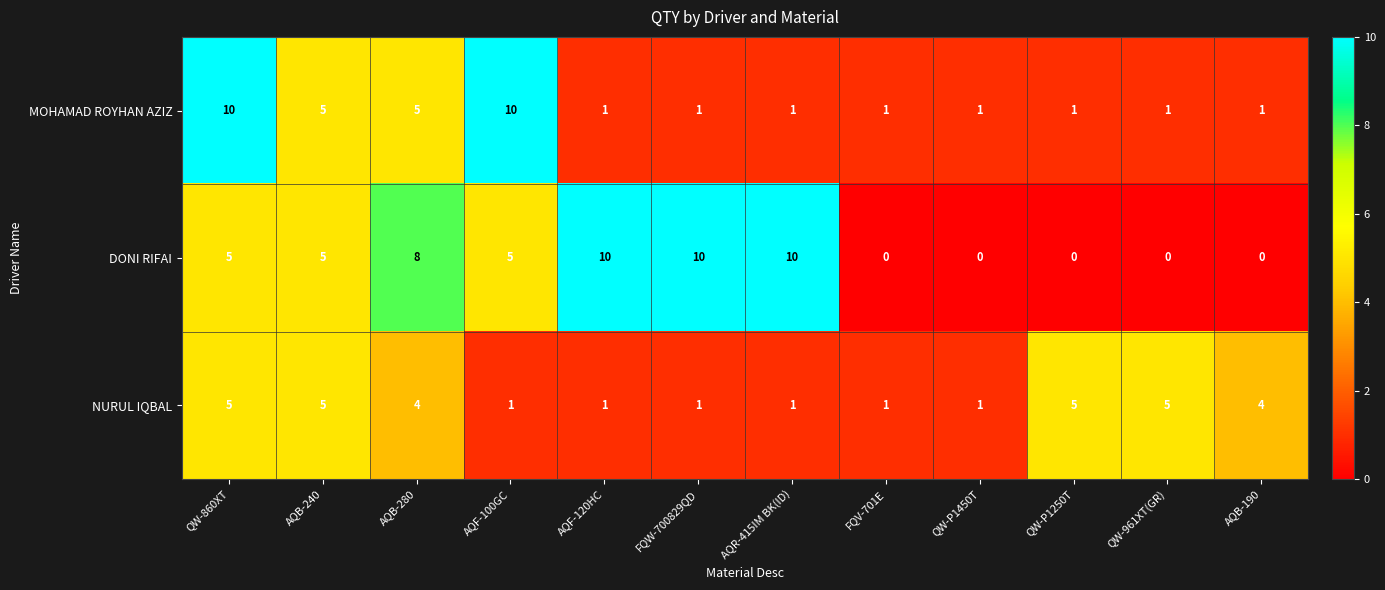

At AQB-190, list the series in order from largest to smallest.

NURUL IQBAL, MOHAMAD ROYHAN AZIZ, DONI RIFAI